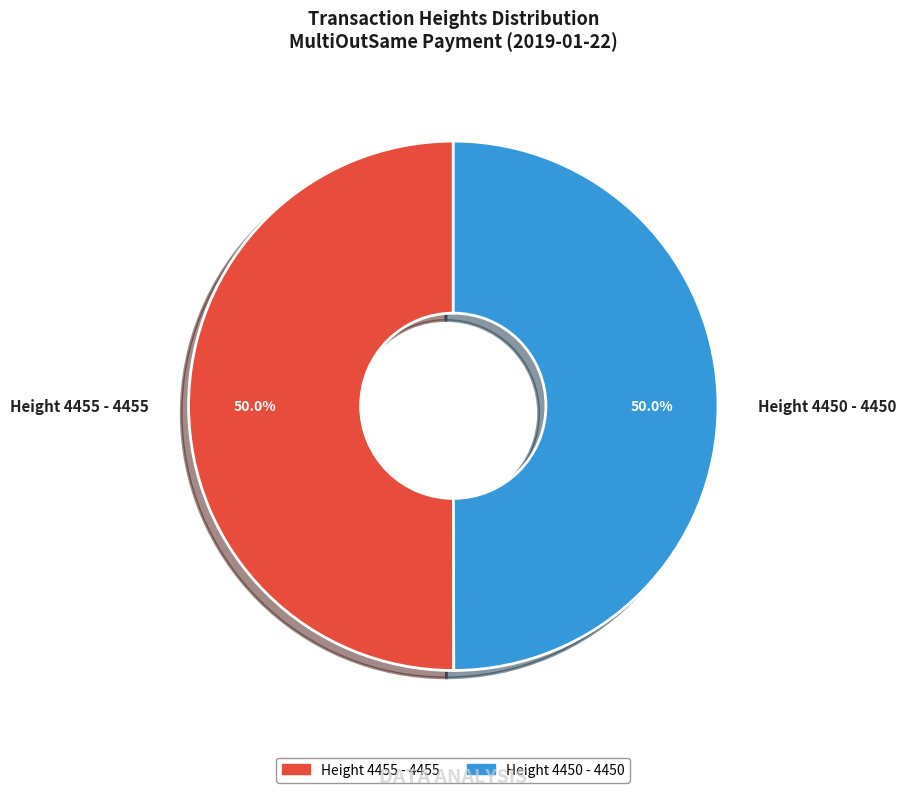

What is the ratio of the value at Height 4450 - 4450 to the value at Height 4455 - 4455?

1.0